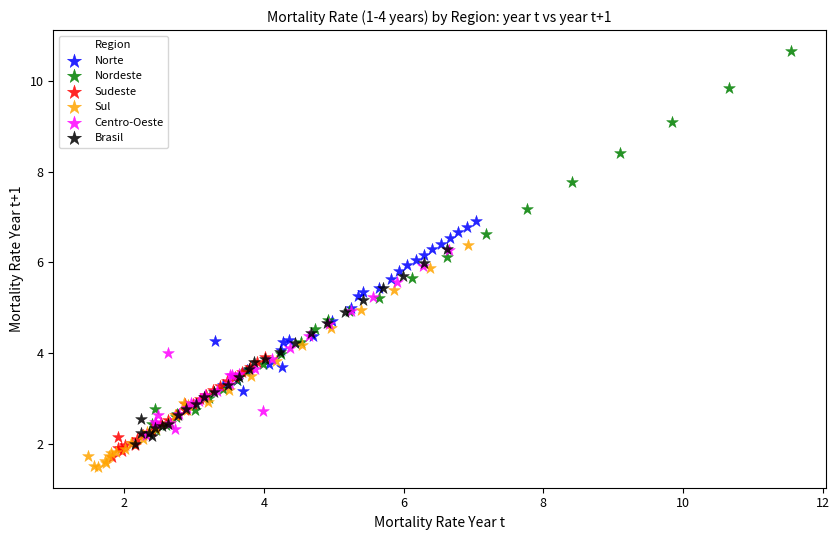

Which series has the largest Y range (max minus min)?

Nordeste